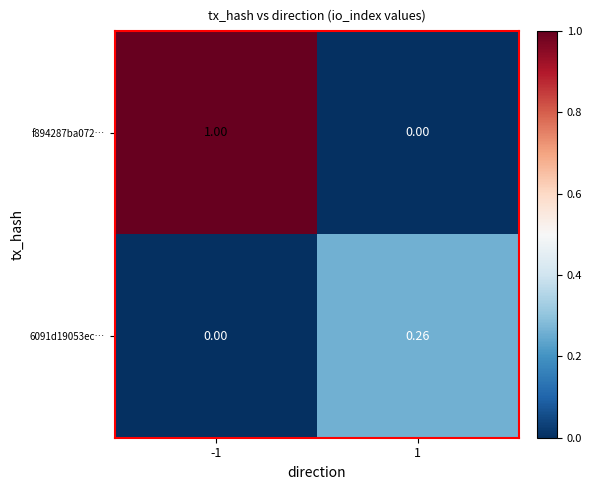

Is the value of 6091d19053ec… at 1 greater than the value of f894287ba072… at 1?

Yes